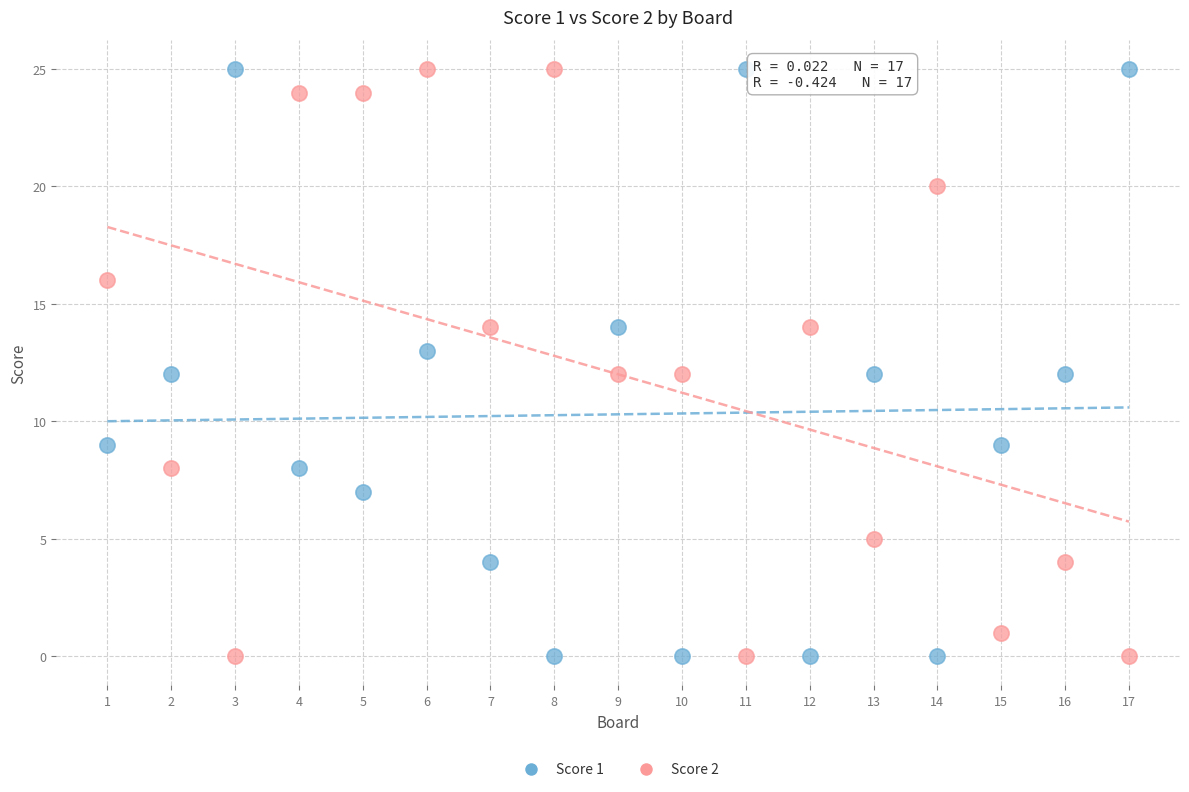

Across all data points, what is the range of Y values (max minus min)?

25